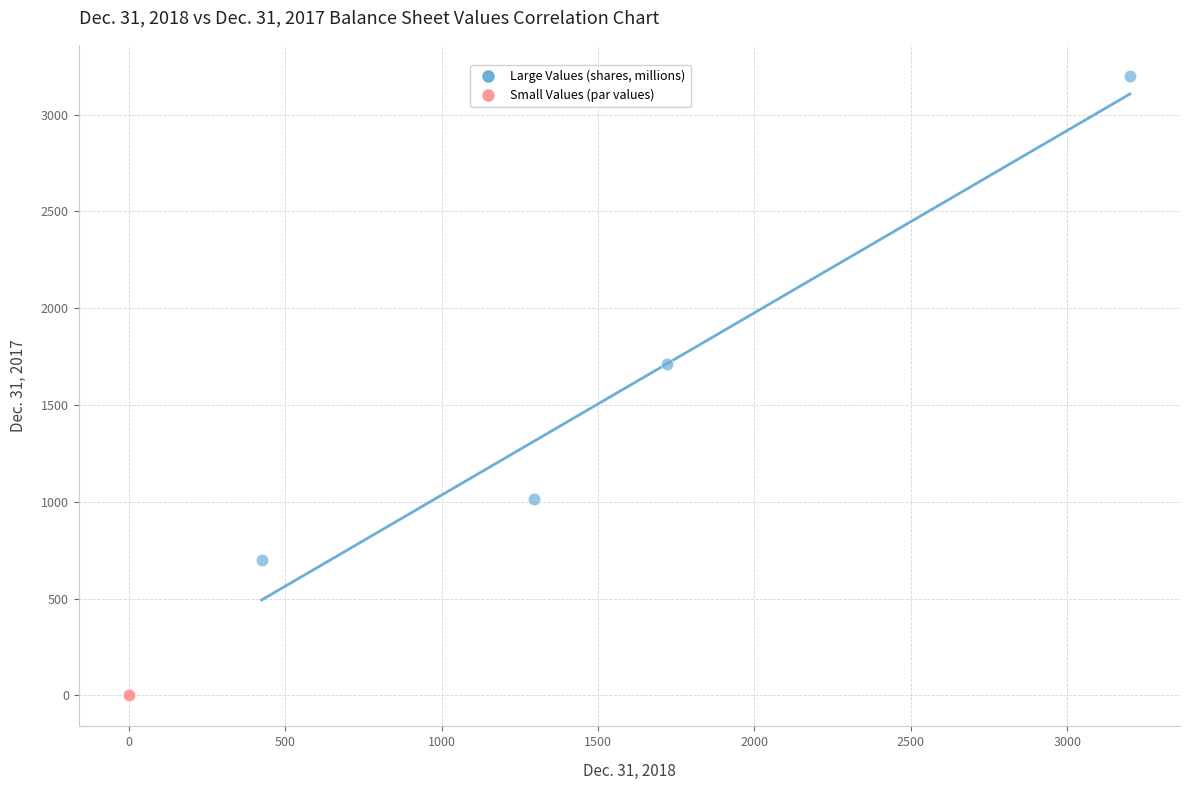

Which series has the largest Y range (max minus min)?

Large Values (shares, millions)